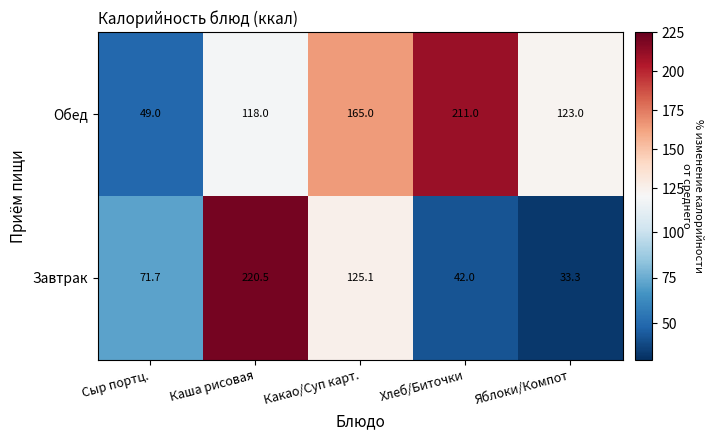

Reading left to right, list all the values displayed in this chart.

Обед: Сыр портц.=49.0	Каша рисовая=118.0	Какао/Суп карт.=165.0	Хлеб/Биточки=211.0	Яблоки/Компот=123.0
Завтрак: Сыр портц.=71.7	Каша рисовая=220.5	Какао/Суп карт.=125.1	Хлеб/Биточки=42.0	Яблоки/Компот=33.3